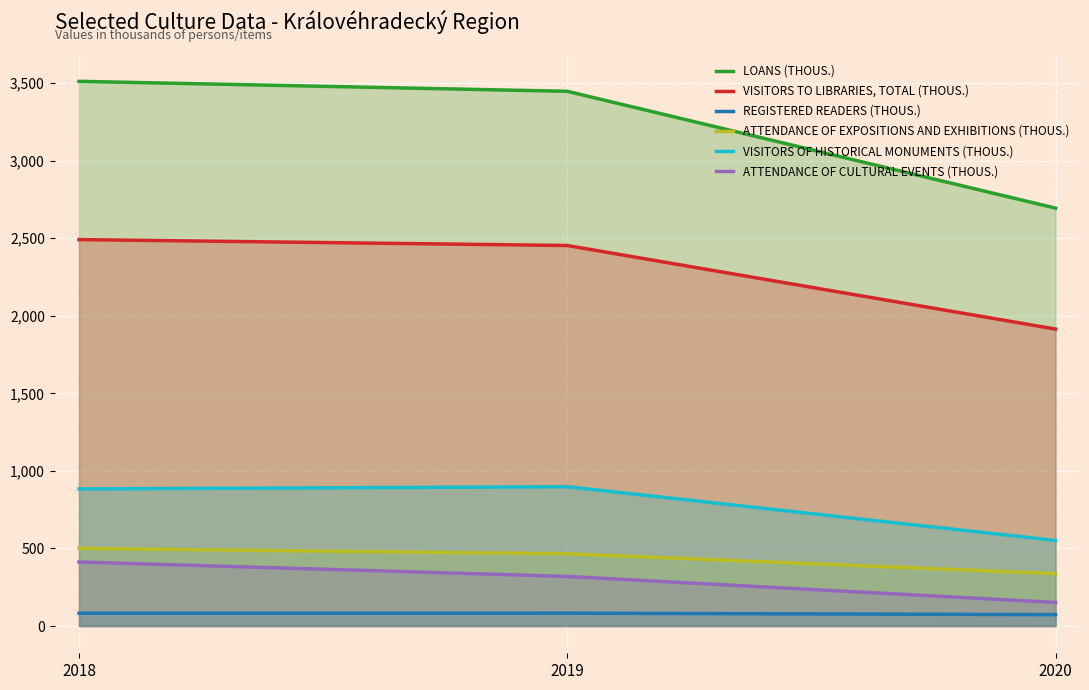

At 2020, list the series in order from smallest to largest.

Registered readers (thous.), Attendance of cultural events (thous.), Attendance of expositions and exhibitions (thous.), Visitors of historical monuments (thous.), Visitors to libraries, total (thous.), Loans (thous.)